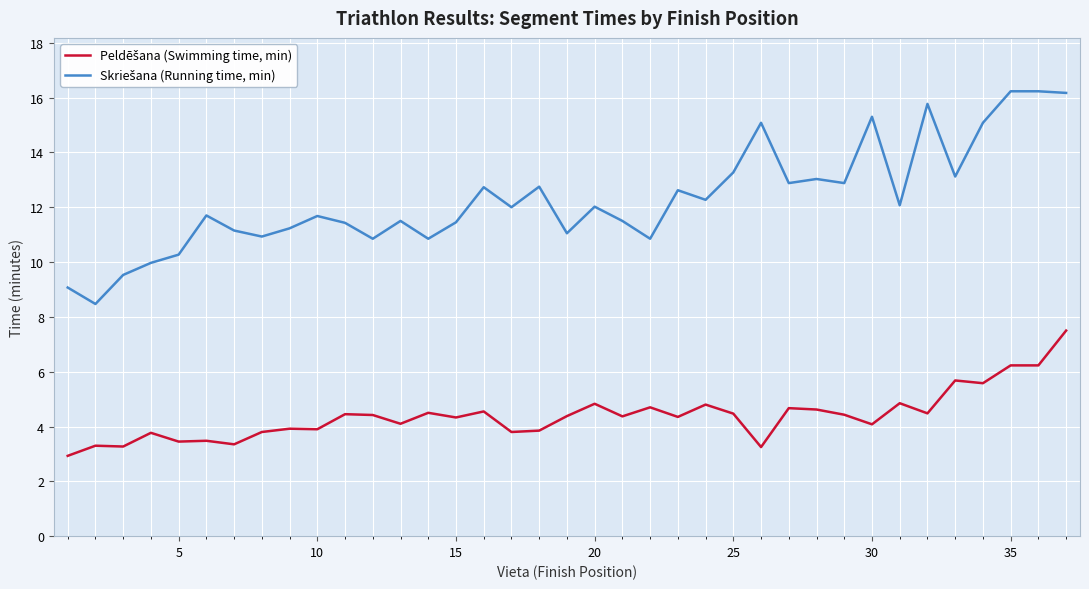

What is the minimum value shown in the chart?

2.9